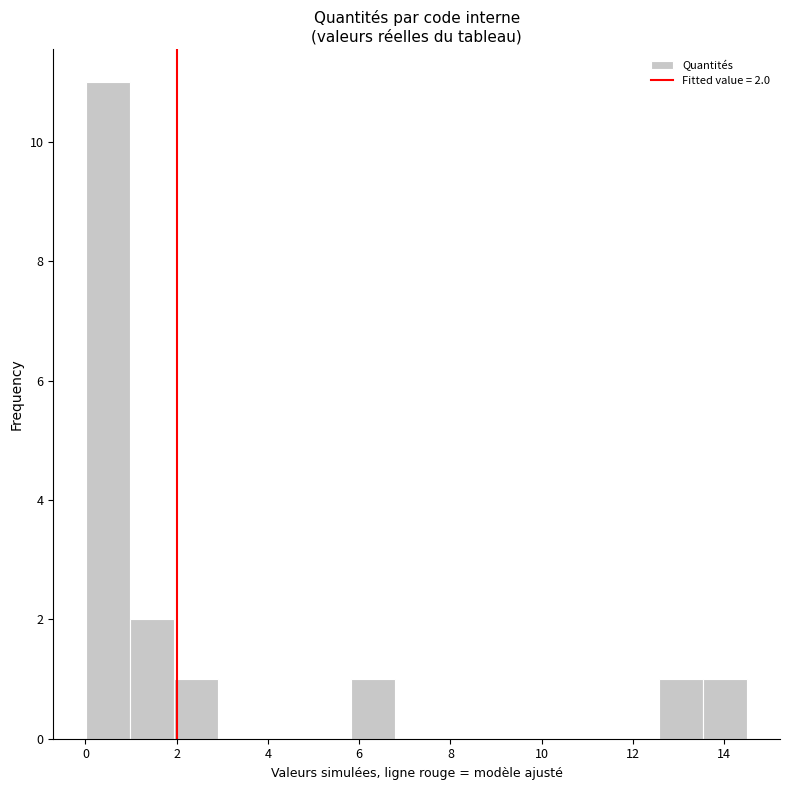

Which range on the x-axis has the tallest bar?

0.0 to 1.0